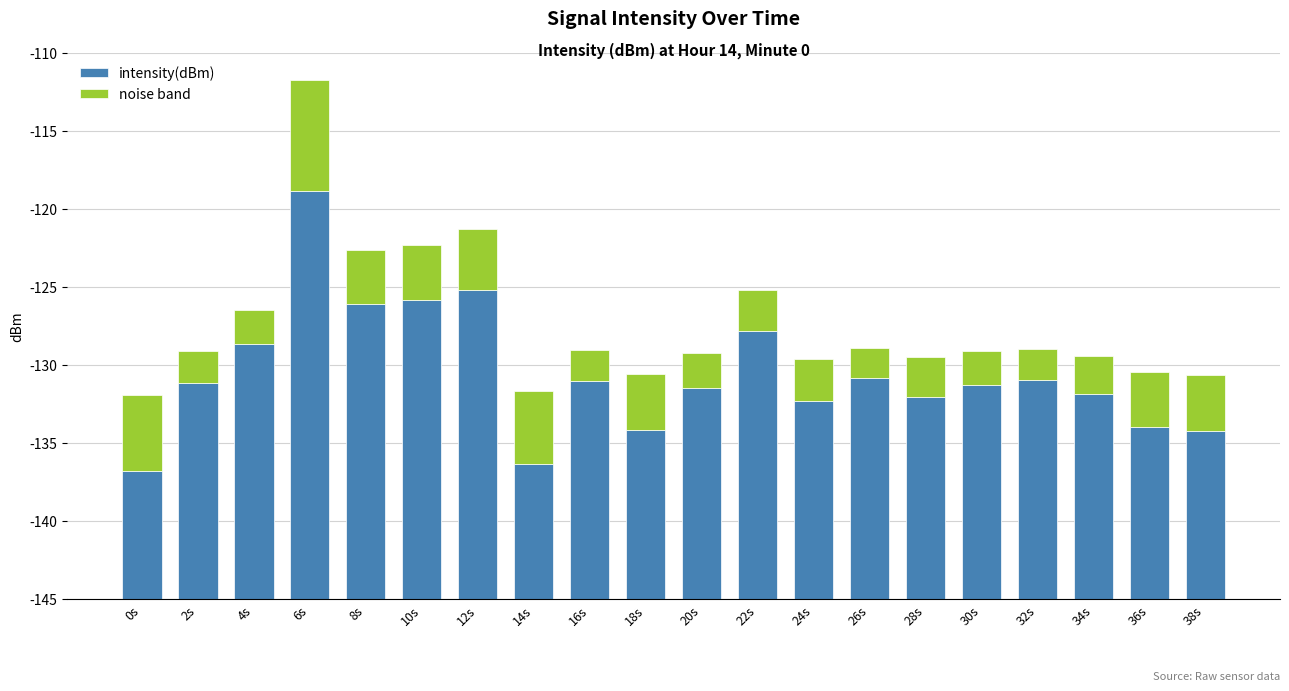

True or false: noise band has a value of 4.9 at 0s.

True